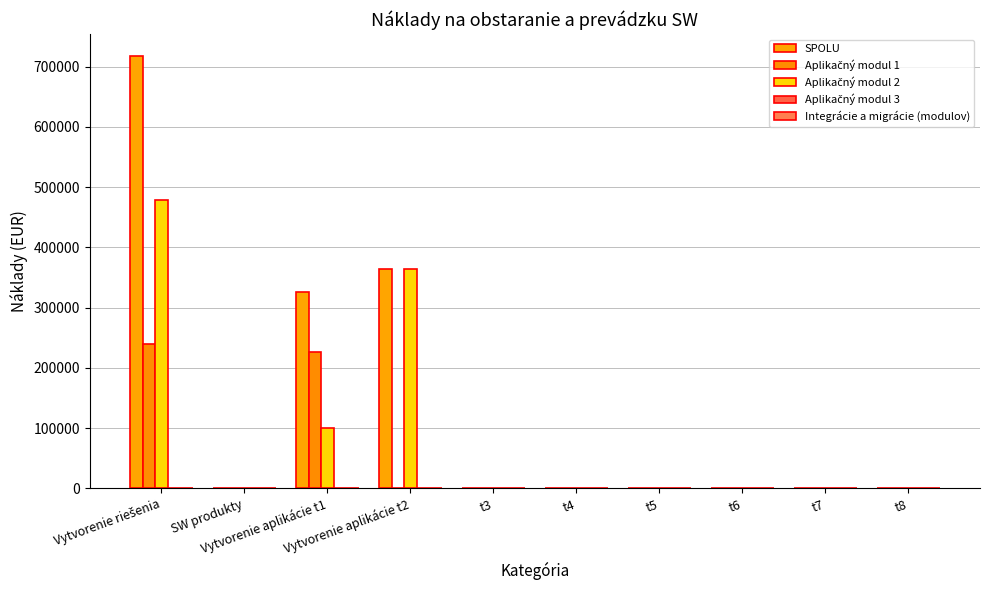

How many groups of bars are there?

10